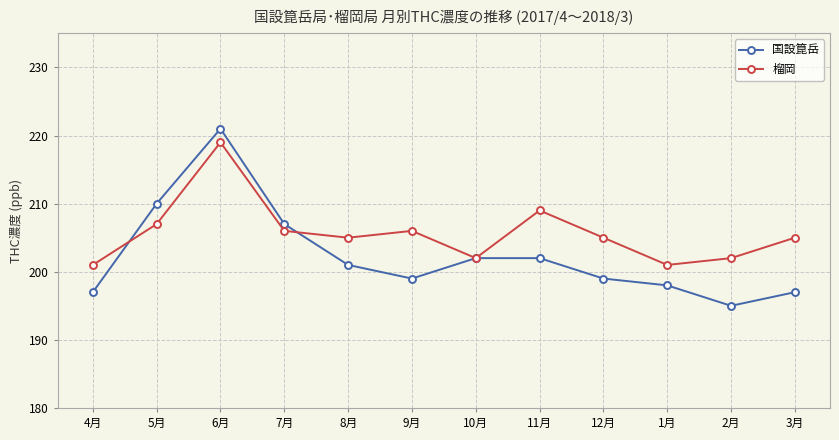

What are all the series names shown in the legend?

国設箟岳, 榴岡